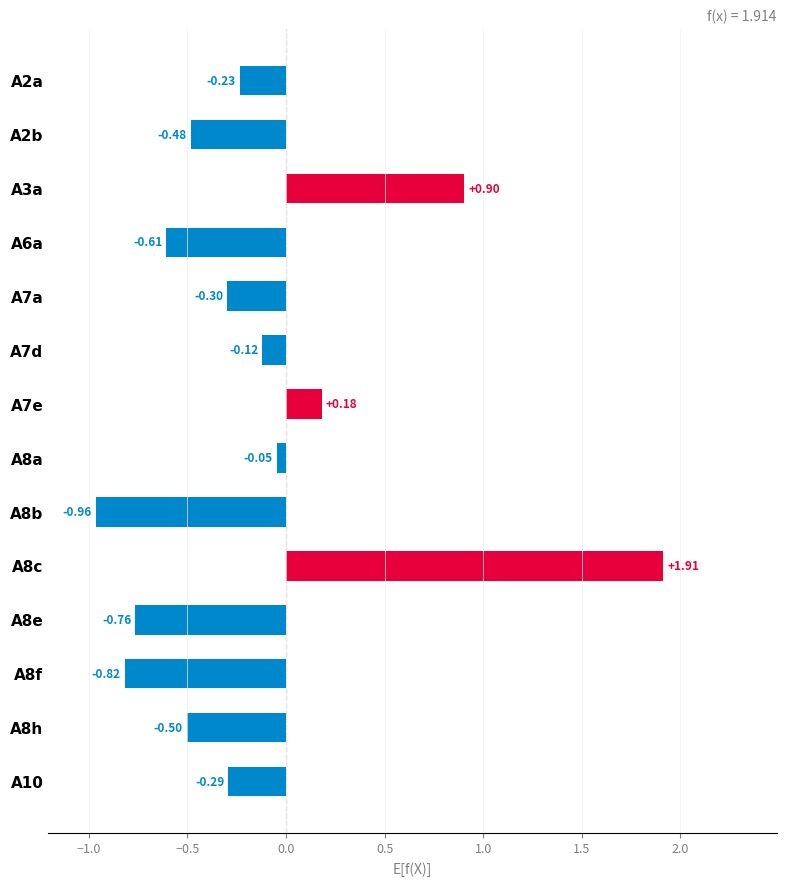

What is the difference between the second highest and second lowest values?

1.7